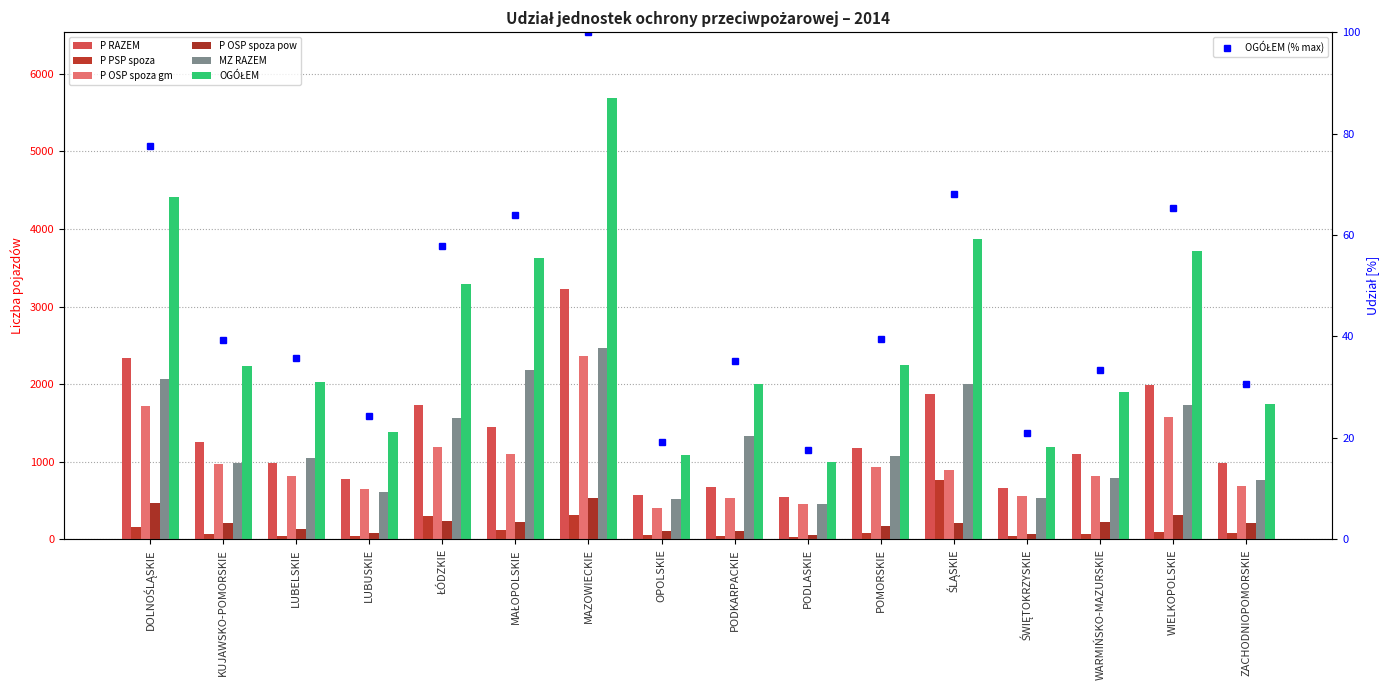

Between KUJAWSKO-POMORSKIE and PODLASKIE, which series saw the biggest shift?

OGÓŁEM